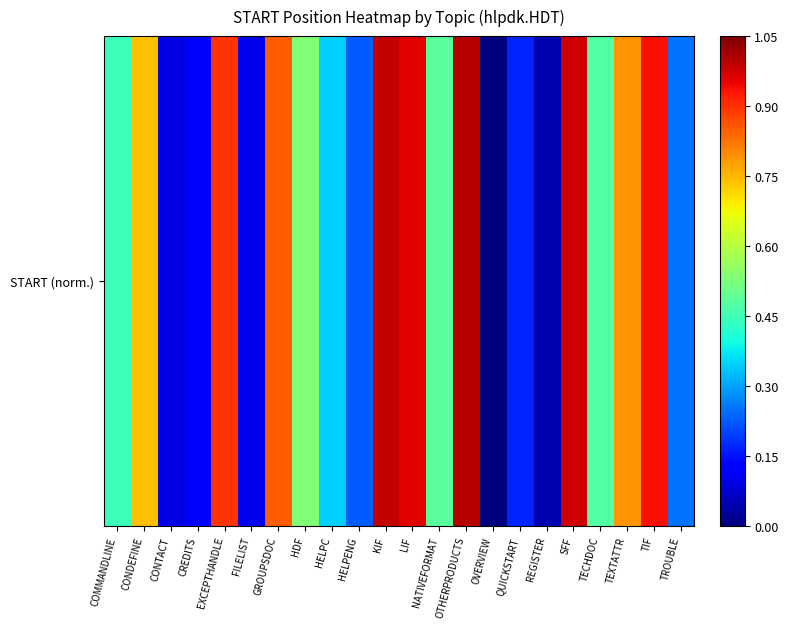

Reading left to right, transcribe all the data shown in this chart.

COMMANDLINE=0.4	CONDEFINE=0.7	CONTACT=0.1	CREDITS=0.1	EXCEPTHANDLE=0.9	FILELIST=0.1	GROUPSDOC=0.8	HDF=0.5	HELPC=0.3	HELPENG=0.2	KIF=1.0	LIF=1.0	NATIVEFORMAT=0.5	OTHERPRODUCTS=1.0	OVERVIEW=0.0	QUICKSTART=0.2	REGISTER=0.0	SFF=1.0	TECHDOC=0.5	TEXTATTR=0.8	TIF=0.9	TROUBLE=0.3